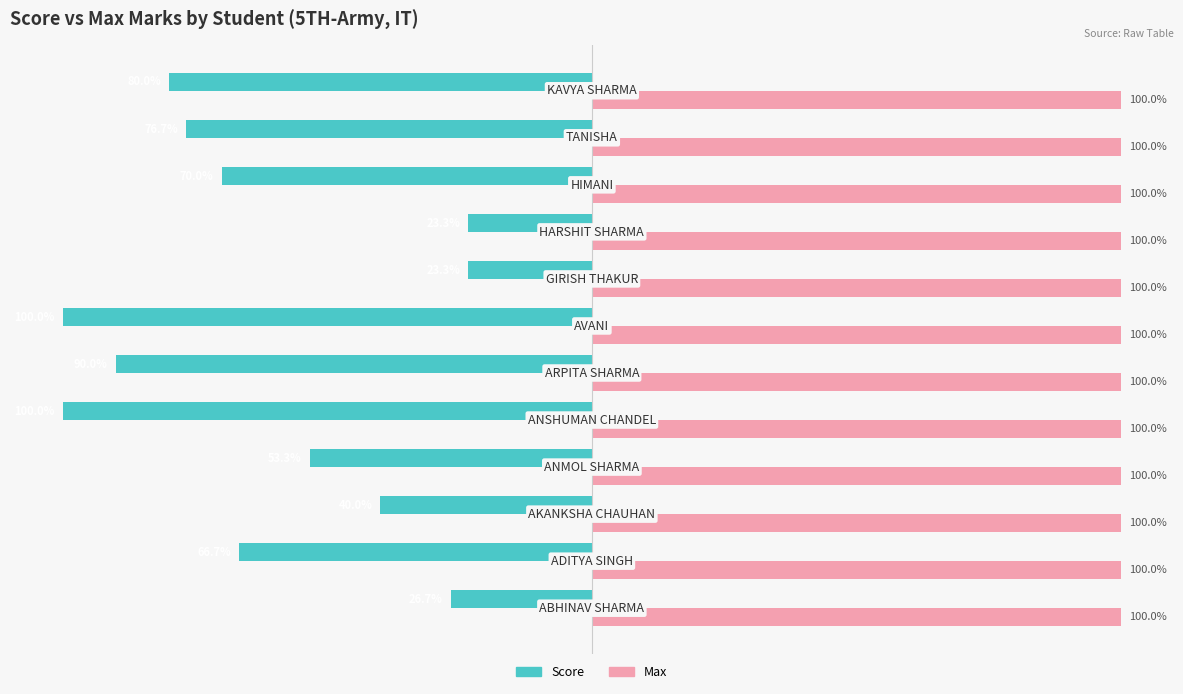

Which series has the largest total across all categories?

Max